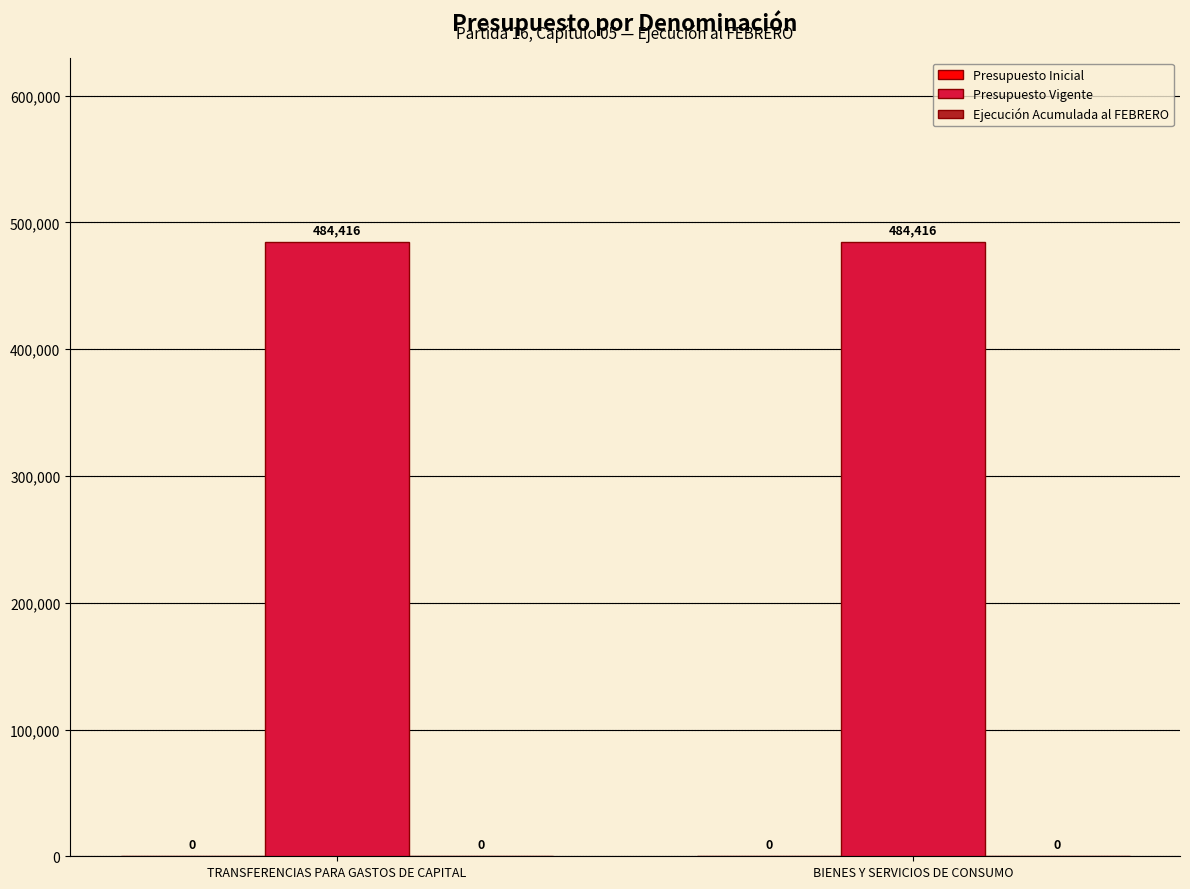

Rank the series at TRANSFERENCIAS PARA GASTOS DE CAPITAL from highest to lowest value.

Presupuesto Vigente, Presupuesto Inicial, Ejecución Acumulada al FEBRERO